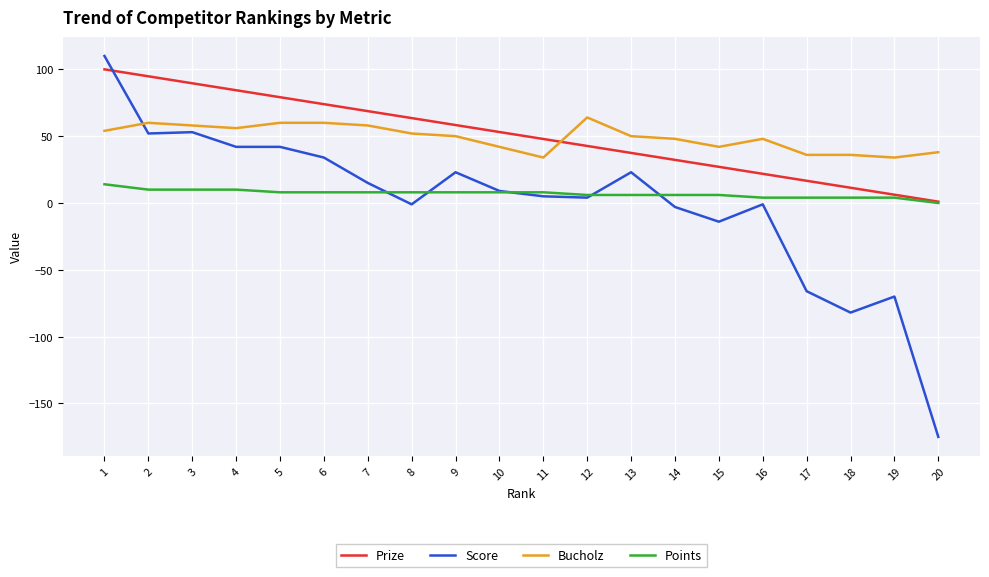

What is the maximum value shown in the chart?

110.0